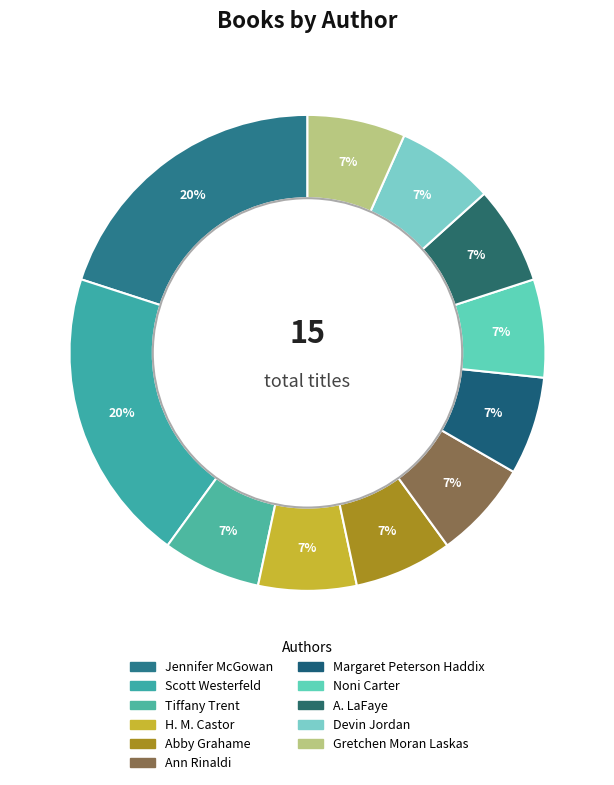

What is the ratio of the value at A. LaFaye to the value at Gretchen Moran Laskas?

1.0